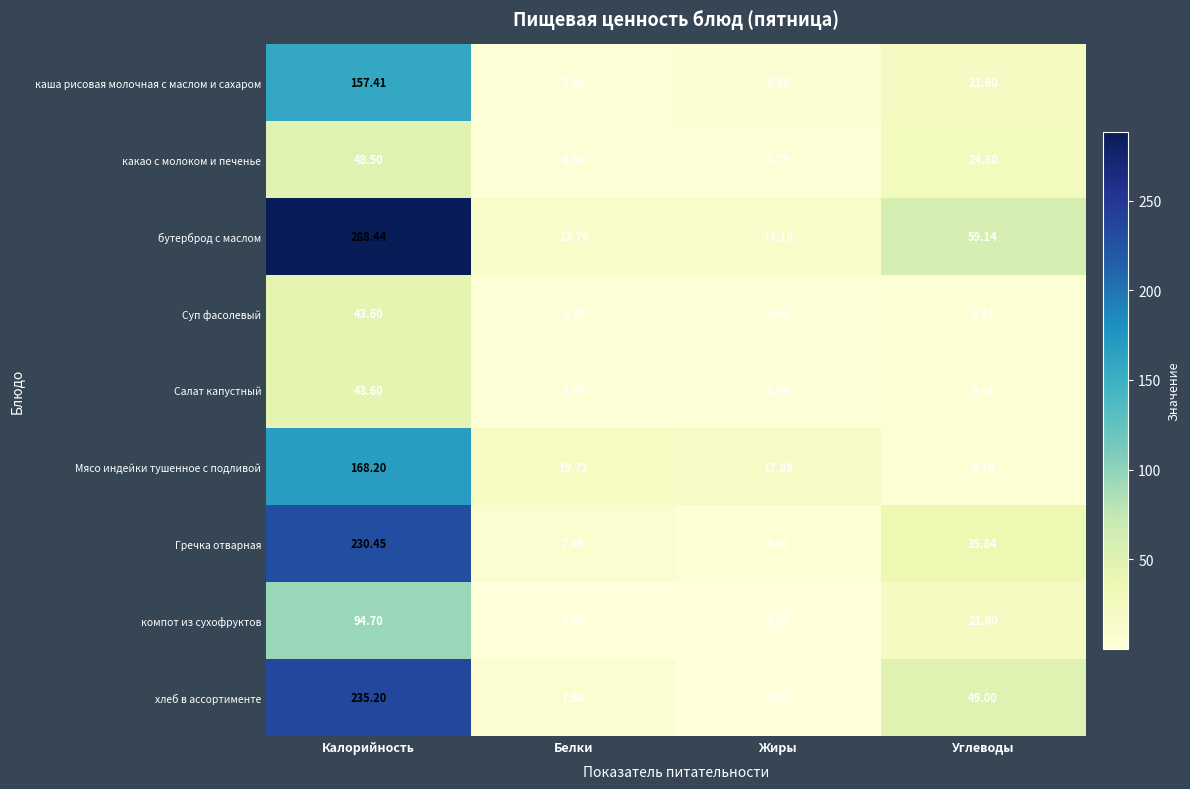

How many categories are shown in the chart?

4